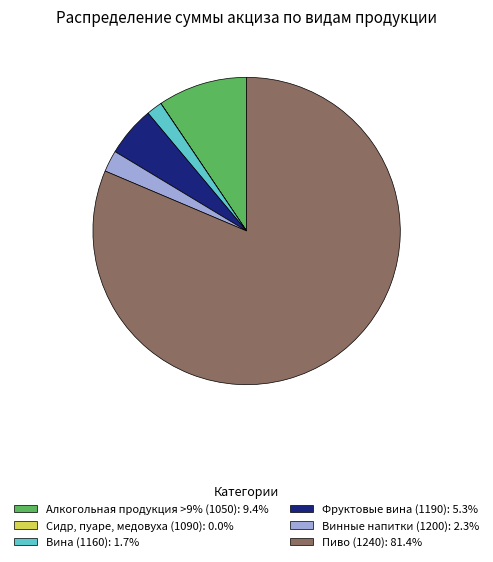

The Вина (1160) slice represents 2% of the pie. True or false?

True